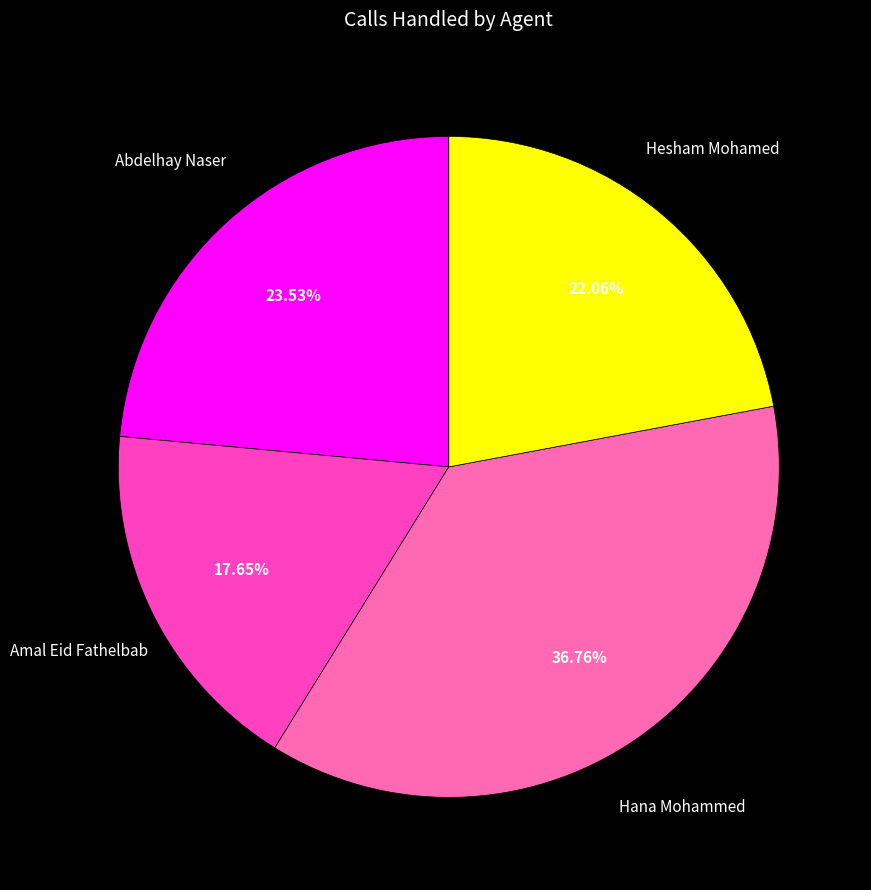

Which slice is the smallest?

Amal Eid Fathelbab